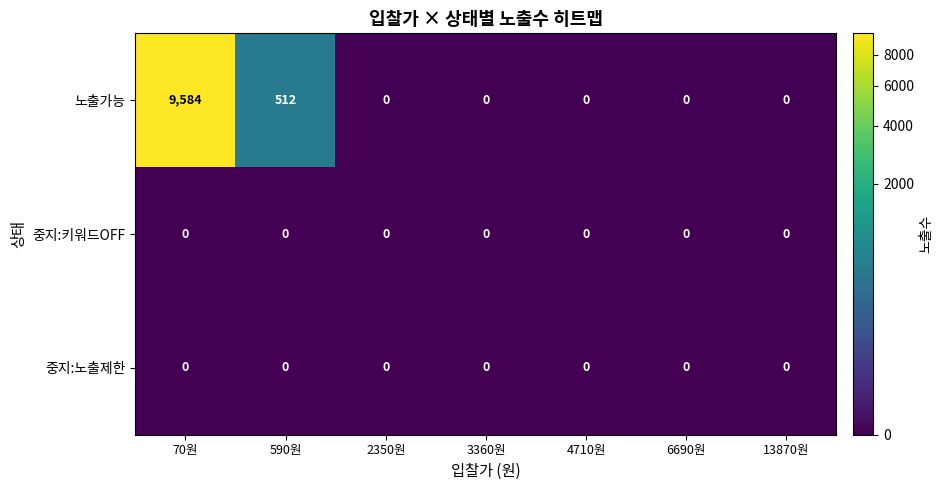

Reading right to left, what are all the values shown in this chart?

노출가능: 13870원=0	6690원=0	4710원=0	3360원=0	2350원=0	590원=512	70원=9584
중지:키워드OFF: 13870원=0	6690원=0	4710원=0	3360원=0	2350원=0	590원=0	70원=0
중지:노출제한: 13870원=0	6690원=0	4710원=0	3360원=0	2350원=0	590원=0	70원=0